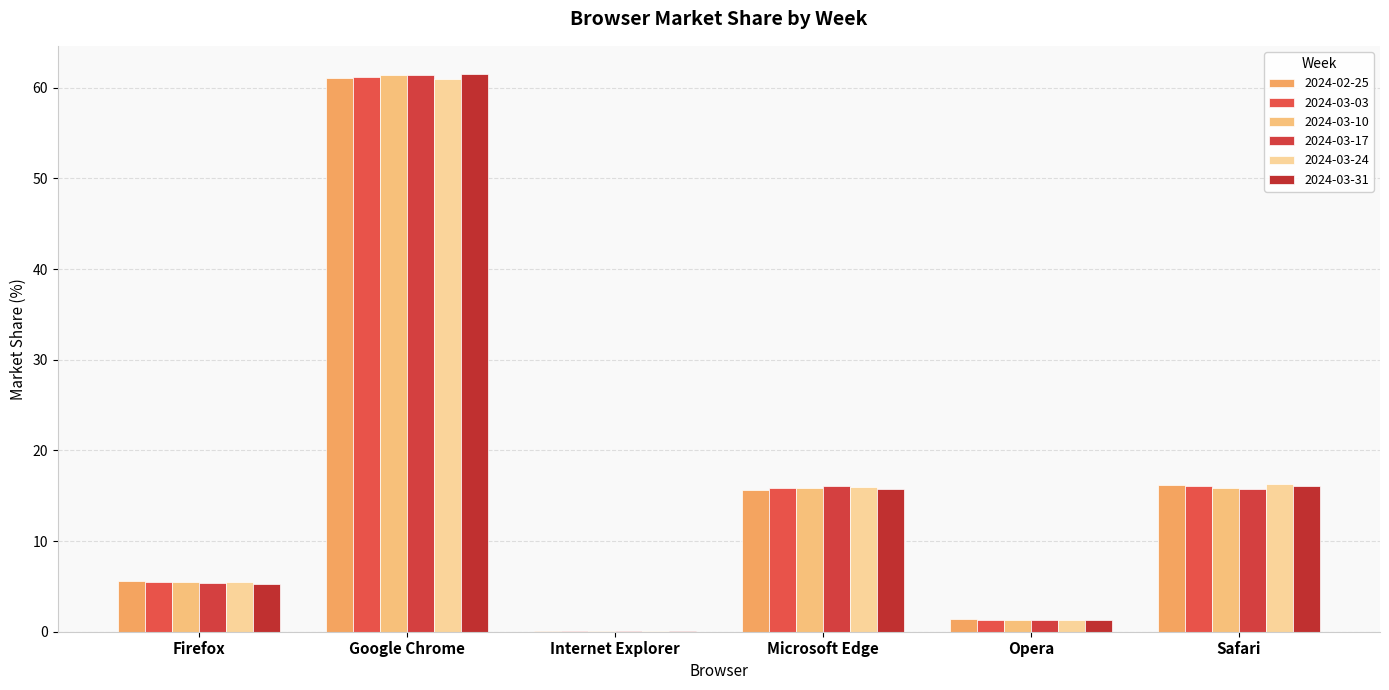

Rank the series at Opera from lowest to highest value.

2024-03-17, 2024-03-10, 2024-03-24, 2024-03-31, 2024-03-03, 2024-02-25